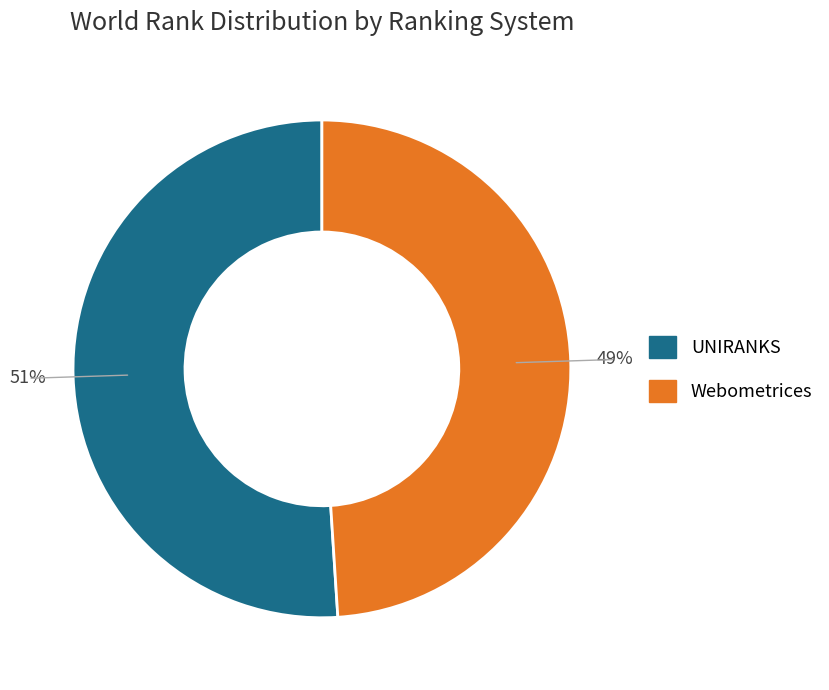

Does any single category account for the majority?

Yes